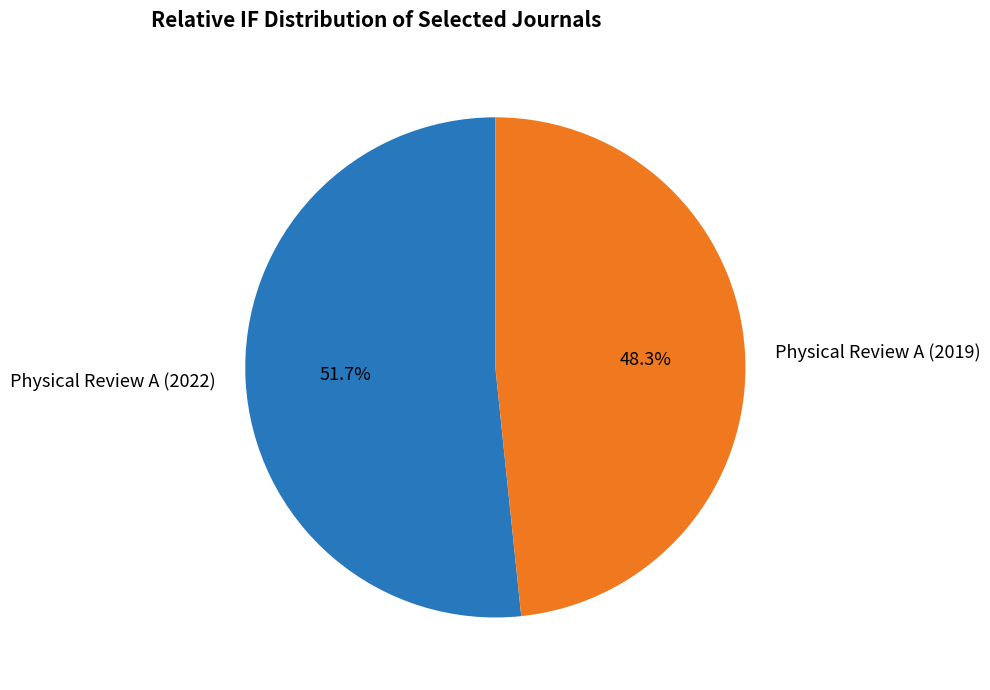

What percentage is the Physical Review A (2019) slice, to the nearest percent?

48%